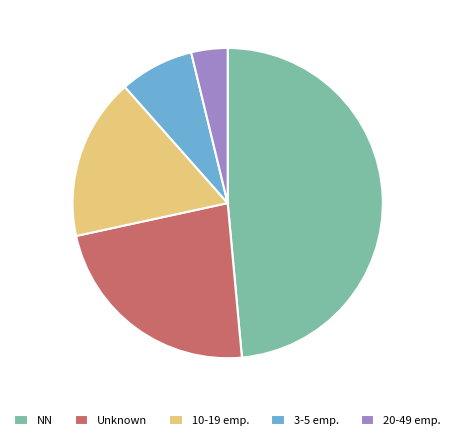

Do 20-49 emp. and 3-5 emp. together represent more than half of the pie?

No